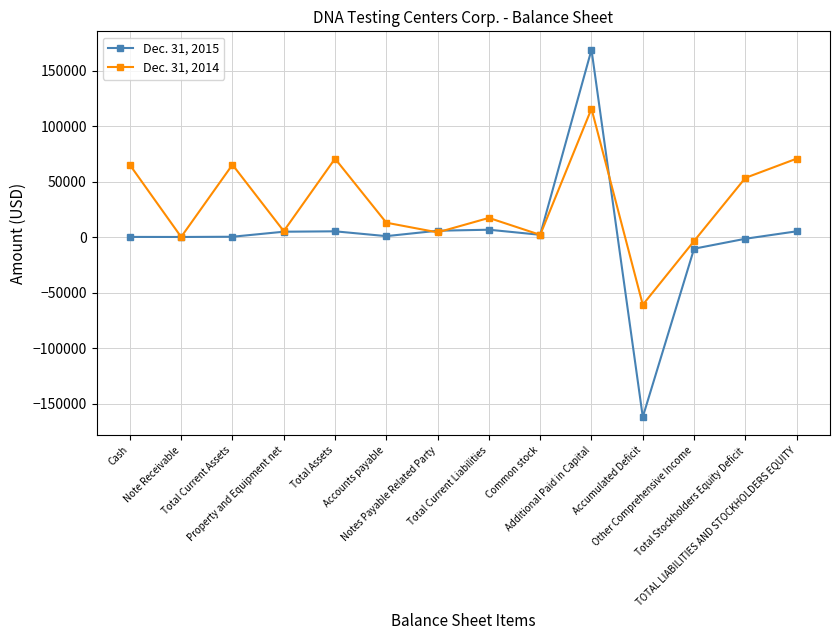

At which label does Dec. 31, 2014 first exceed 17328?

Cash